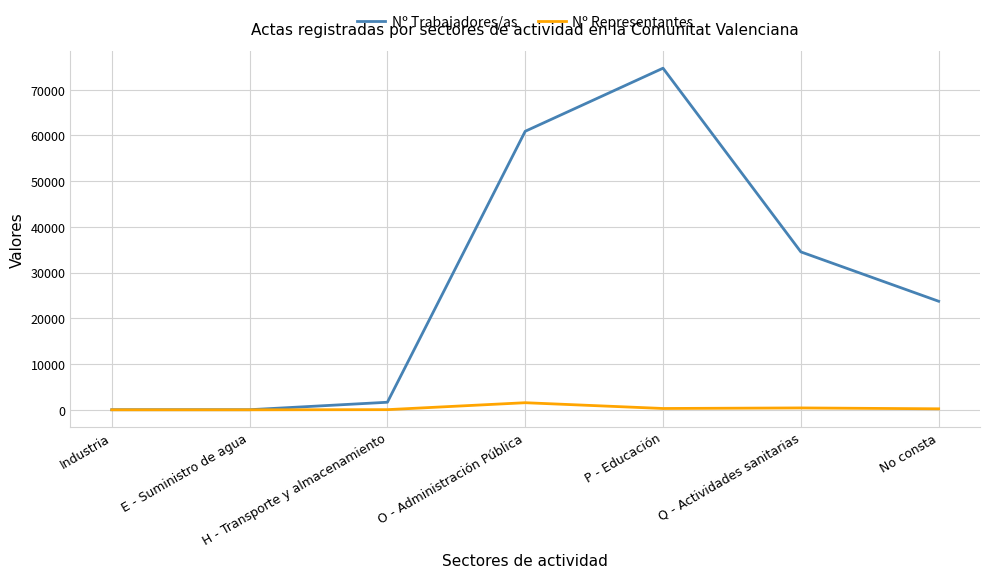

At which label is Nº Trabajadores/as closest to 37370?

Q - Actividades sanitarias